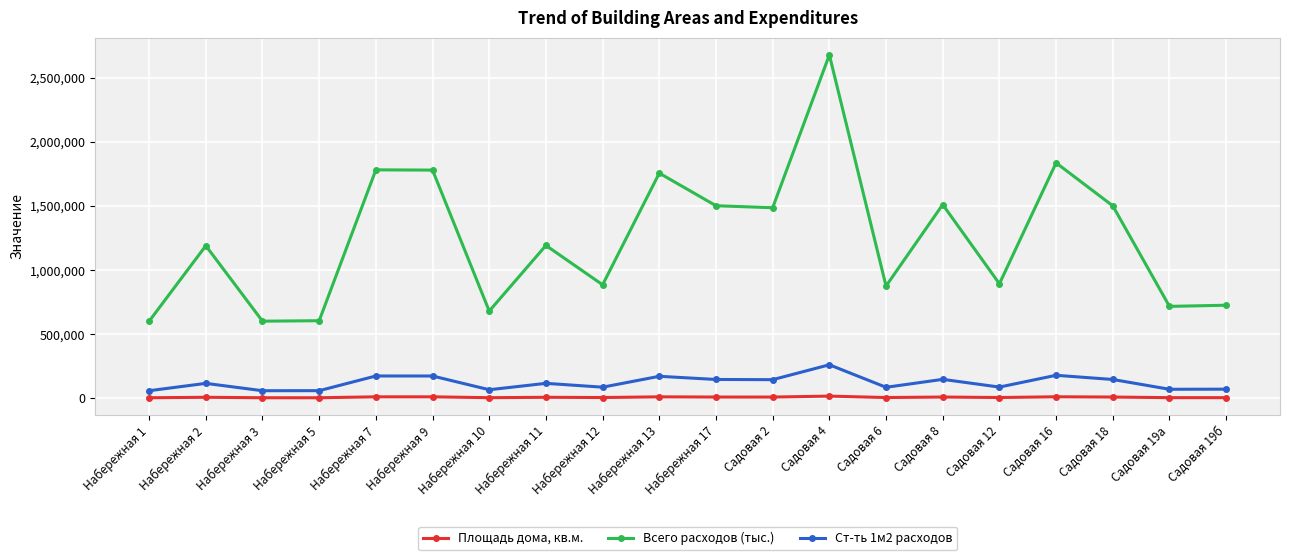

What is the label of the 14th point from the right?

Набережная 10